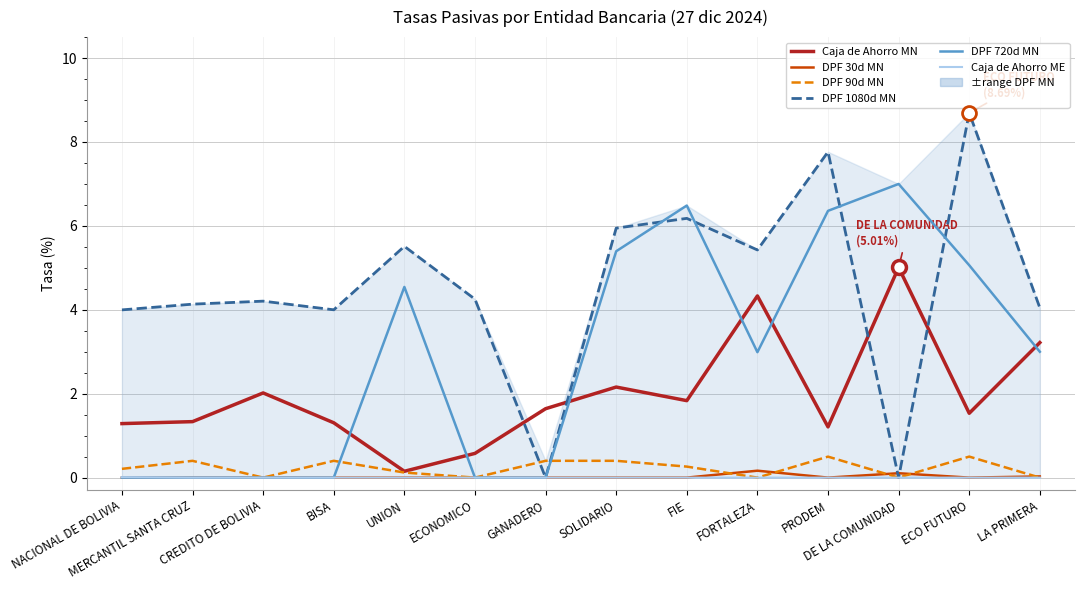

Does the chart display data point markers on the line(s)?

No